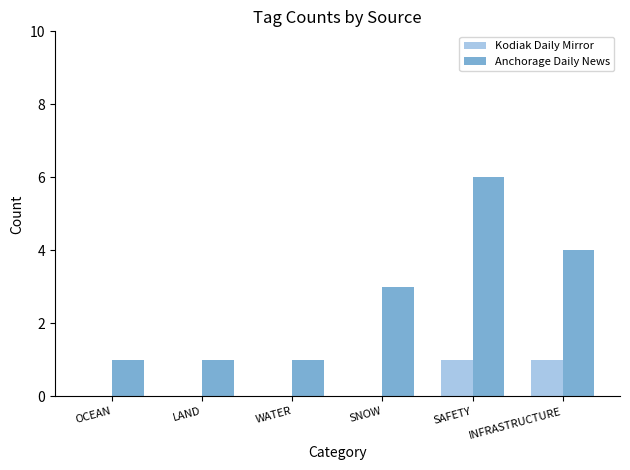

The Kodiak Daily Mirror series shows 0 at INFRASTRUCTURE. True or false?

False